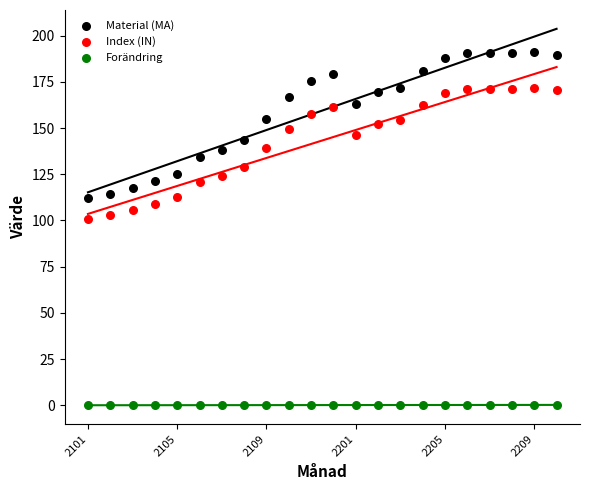

What are all the series names shown in the legend?

Material (MA), Index (IN), Forändring